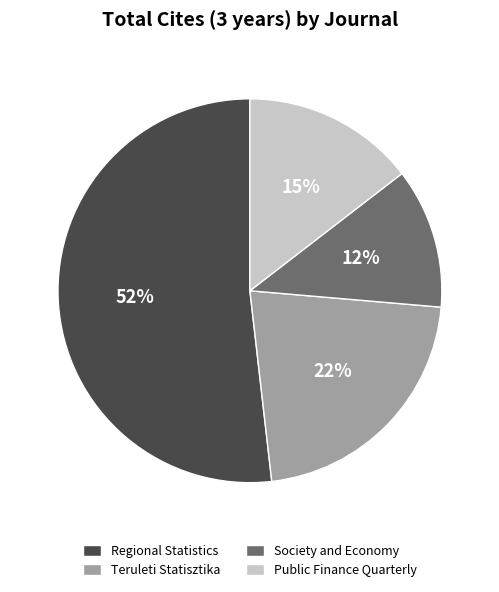

How many segments does this pie chart have?

4